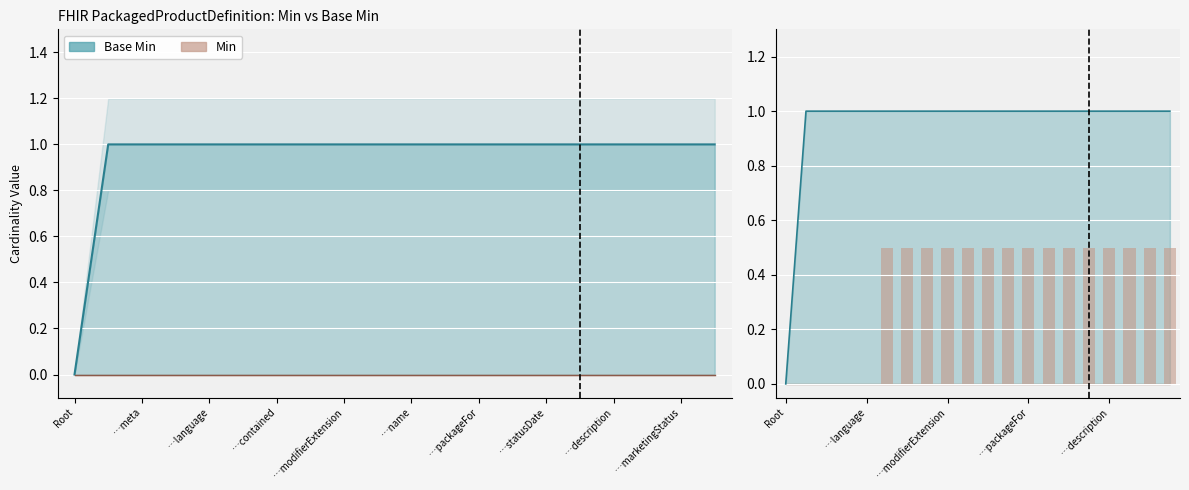

Which category has the lowest value across all series?

Root